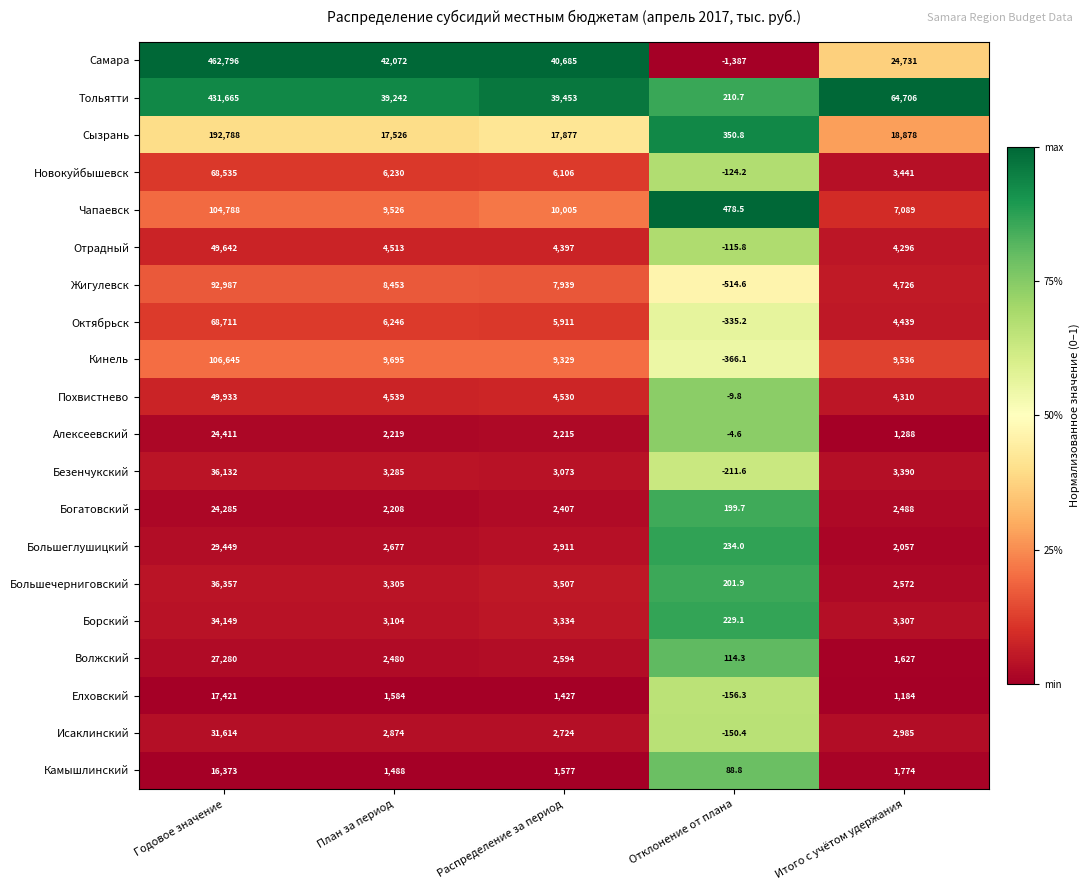

What is the total value across all series at Распределение за период?

172001.0